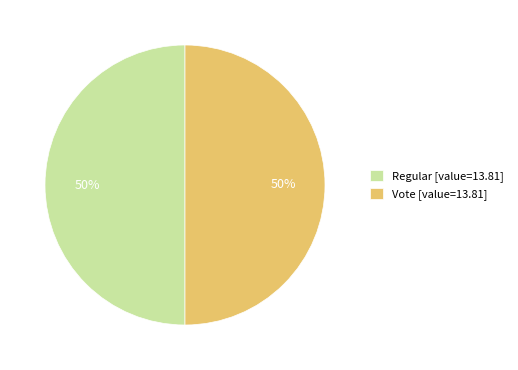

Is it true that Regular [value=13.81] is 50% of the pie?

True